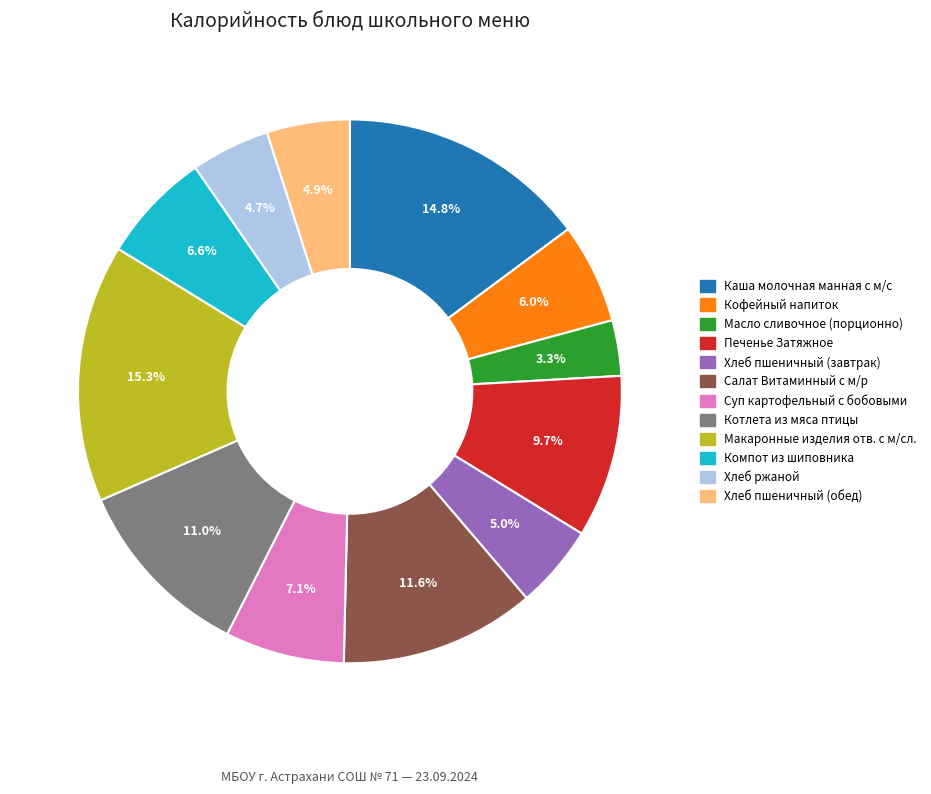

Which has a higher value, Салат Витаминный с м/р or Хлеб пшеничный (завтрак)?

Салат Витаминный с м/р